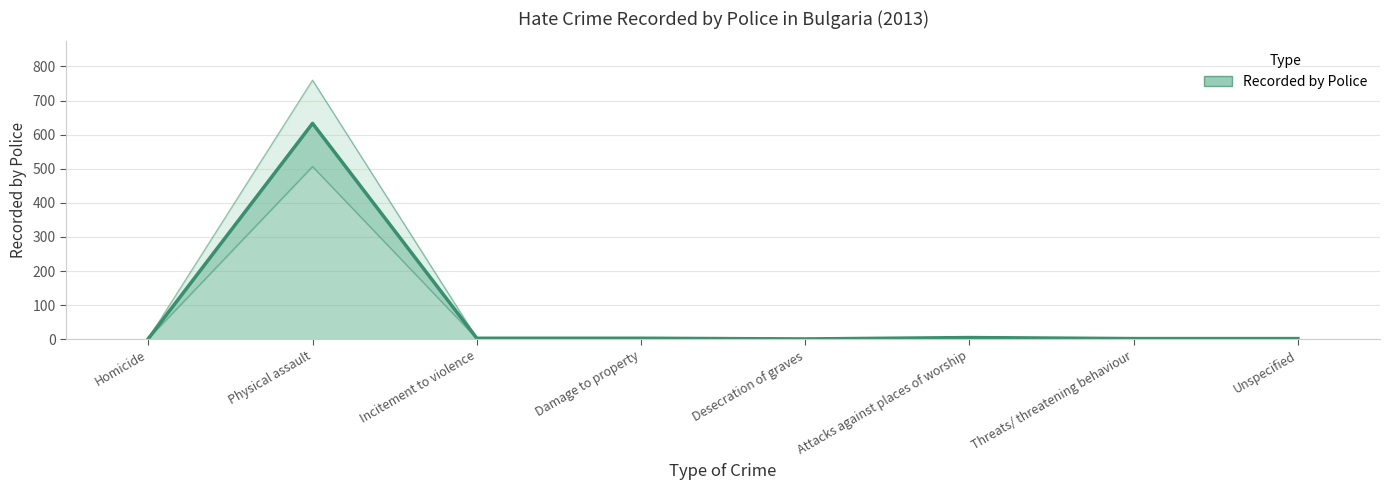

Which label corresponds to the smallest value in the chart?

Desecration of graves